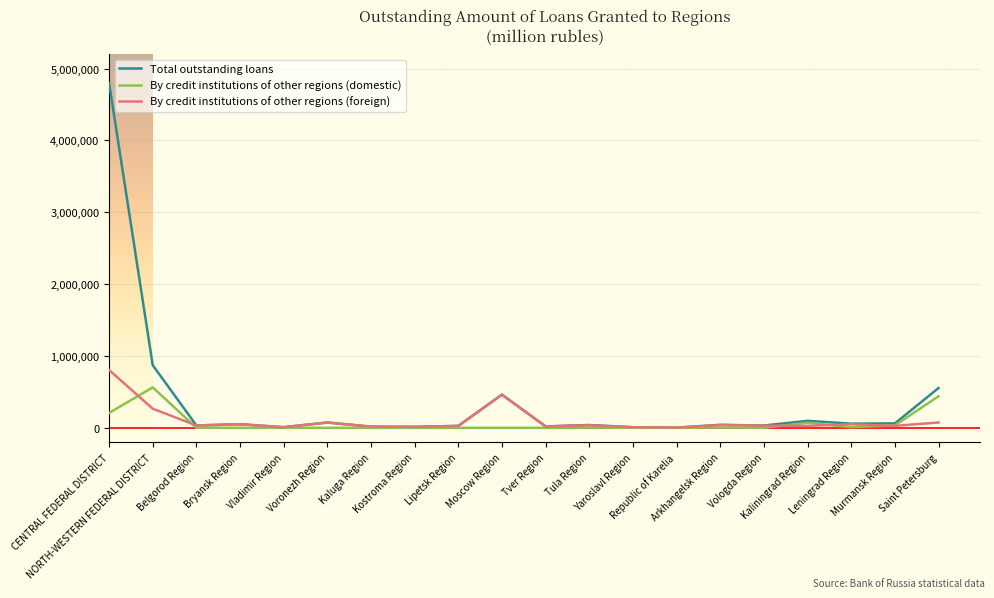

The By credit institutions of other regions (domestic) series shows 206514 at CENTRAL FEDERAL DISTRICT. True or false?

True